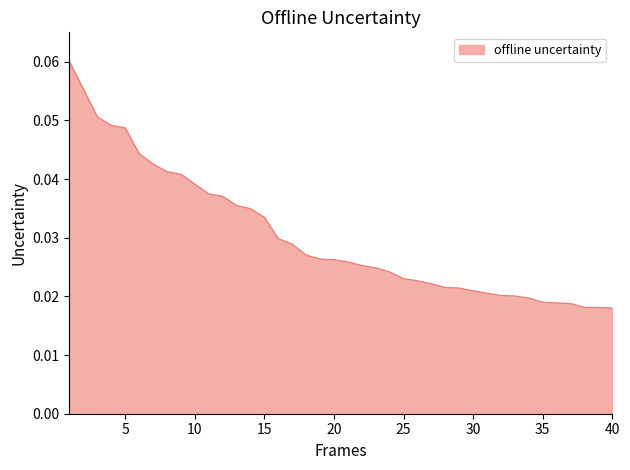

Reading right to left, transcribe all the data shown in this chart.

0.0	0.0	0.0	0.0	0.0	0.0	0.0	0.0	0.0	0.0	0.0	0.0	0.0	0.0	0.0	0.0	0.0	0.0	0.0	0.0	0.0	0.0	0.0	0.0	0.0	0.0	0.0	0.0	0.0	0.0	0.0	0.0	0.0	0.0	0.0	0.0	0.0	0.1	0.1	0.1